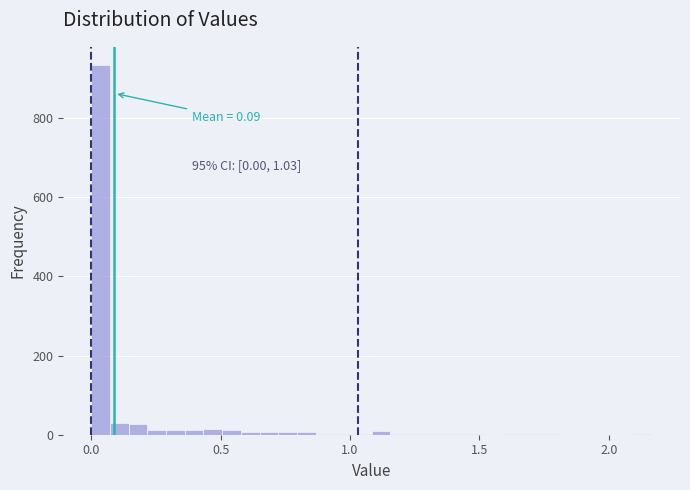

Read against the x-axis, roughly where is the centre of the tallest bar?

0.05